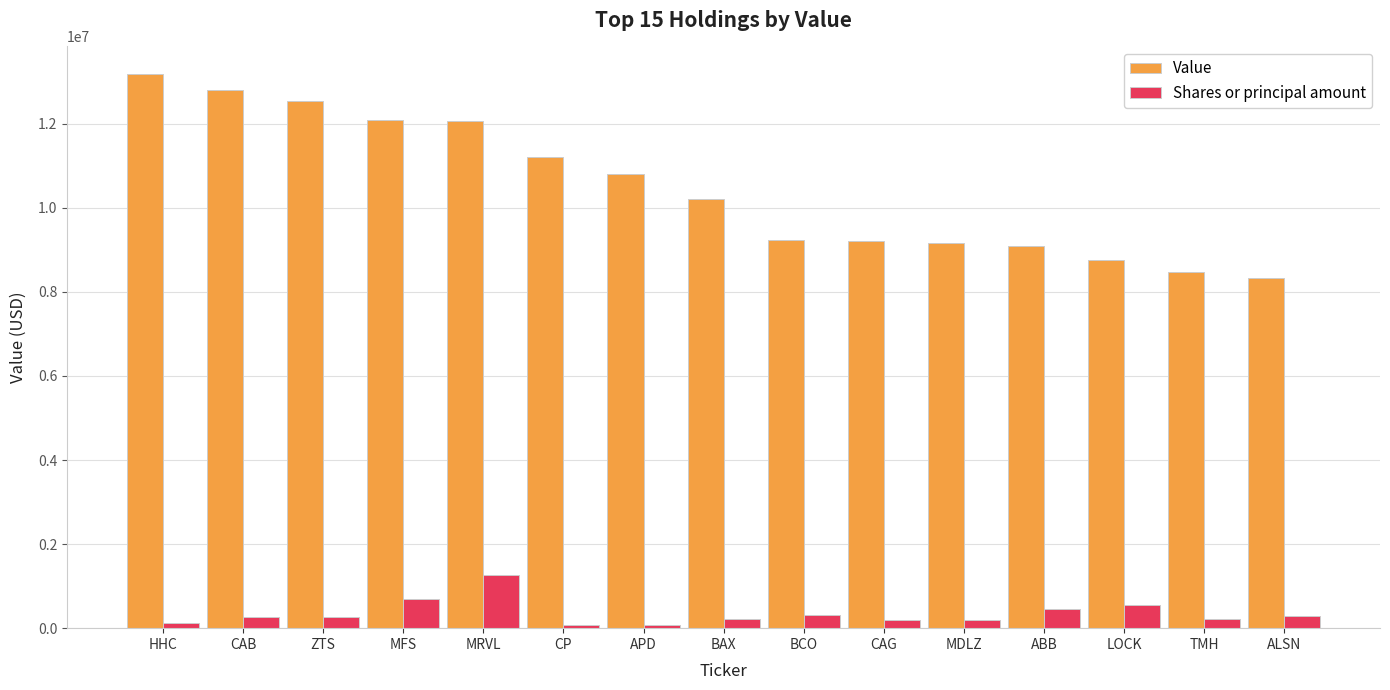

What are all the series names shown in the legend?

Value, Shares or principal amount